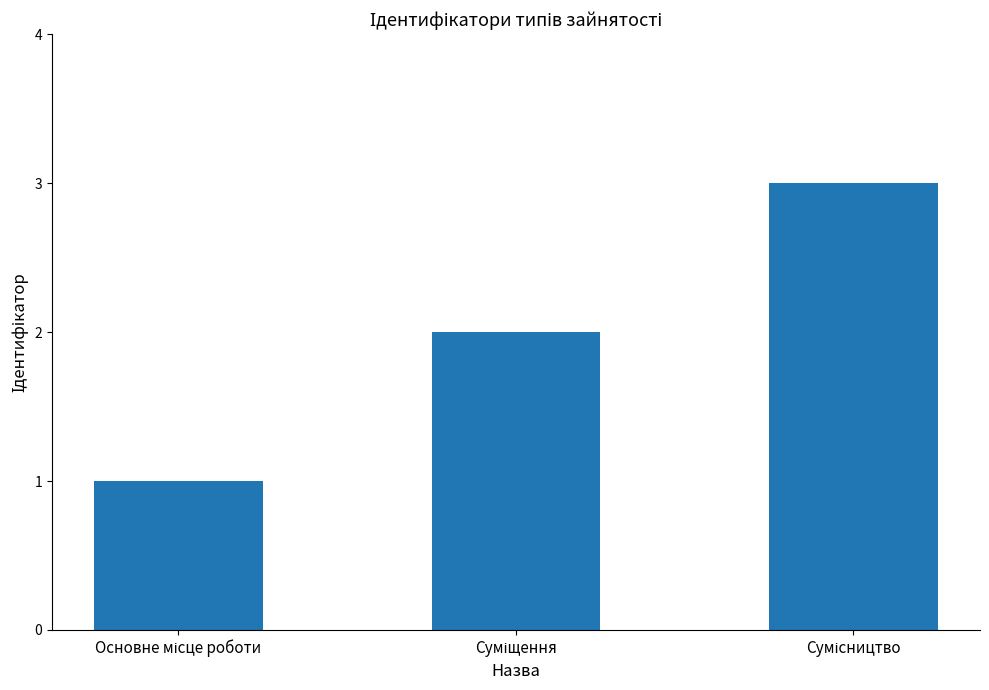

What is the maximum value shown in the chart?

3